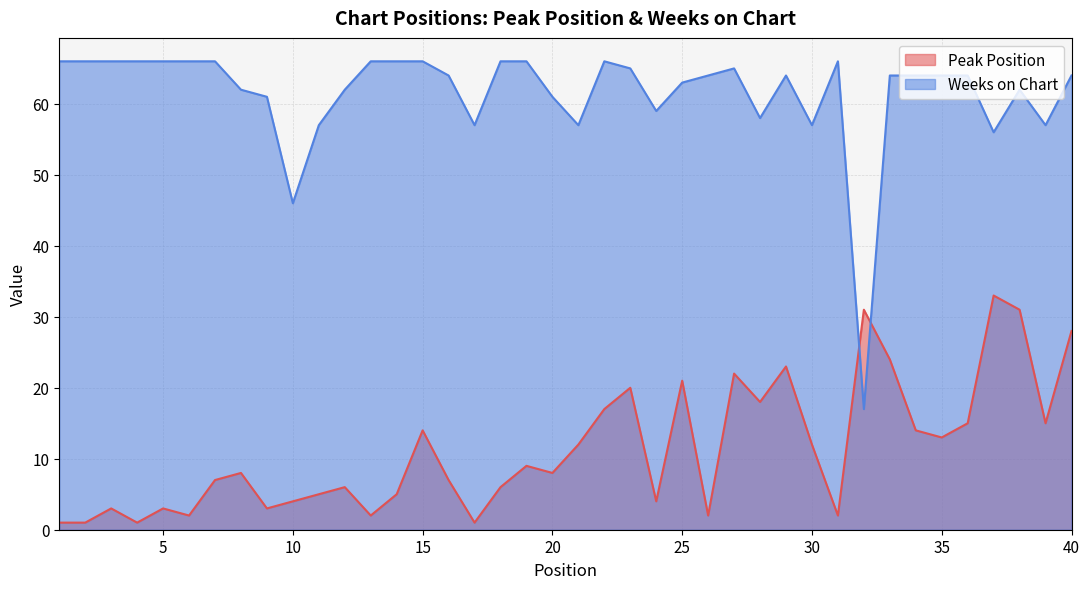

What is the difference between the maximum and second lowest values in the Weeks on Chart series?

20